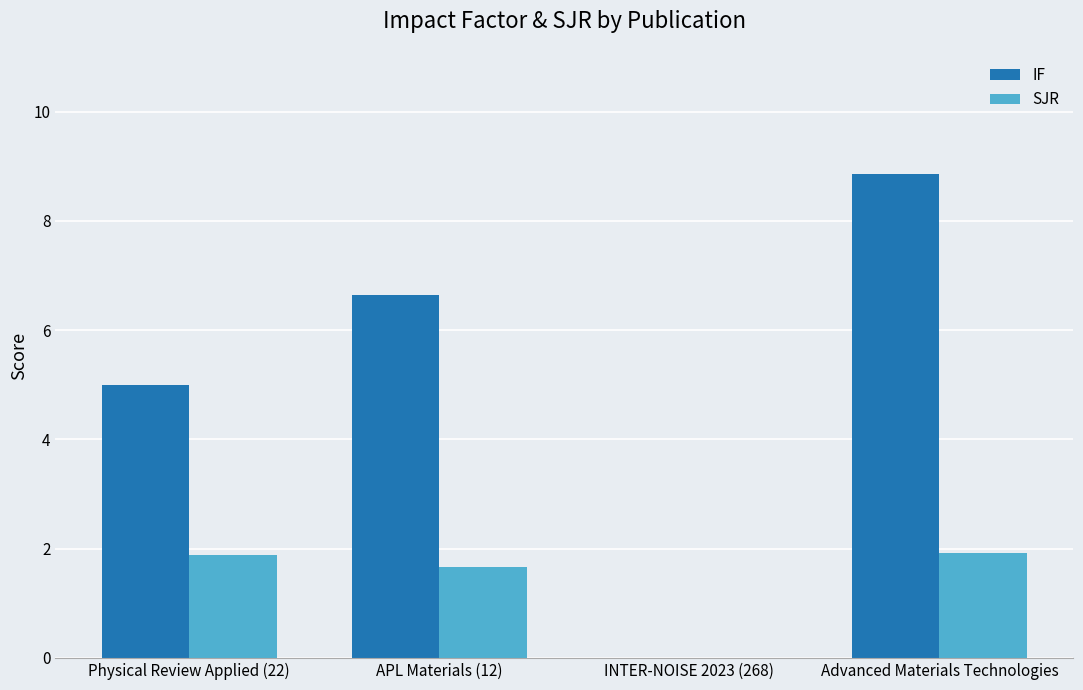

Between INTER-NOISE 2023 (268) and Advanced Materials Technologies, which series saw the biggest shift?

IF